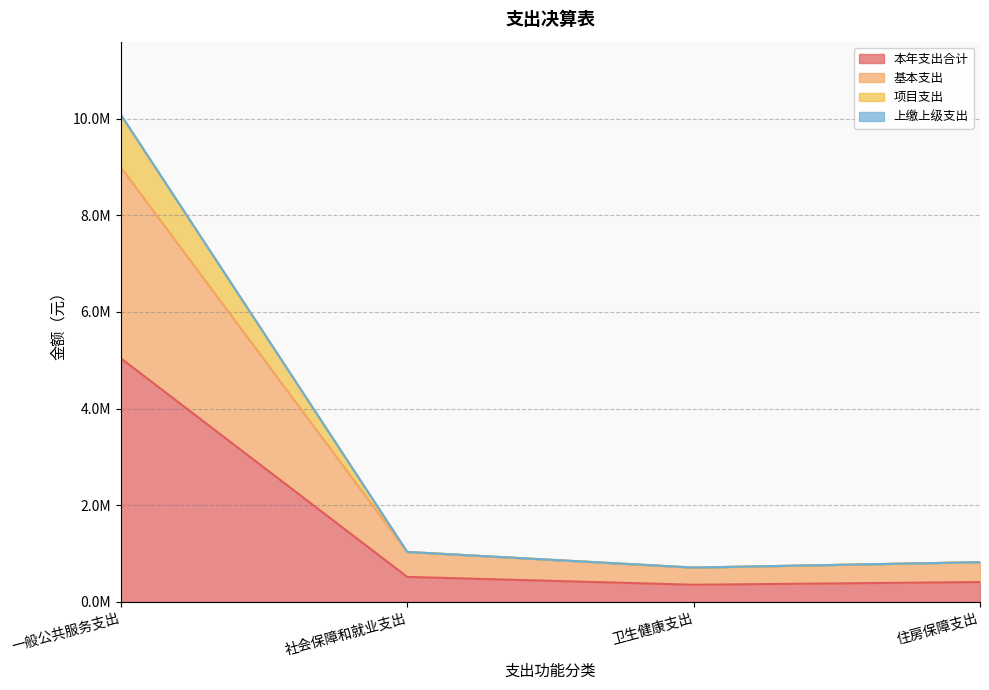

At which category is the sum across all series the highest?

一般公共服务支出